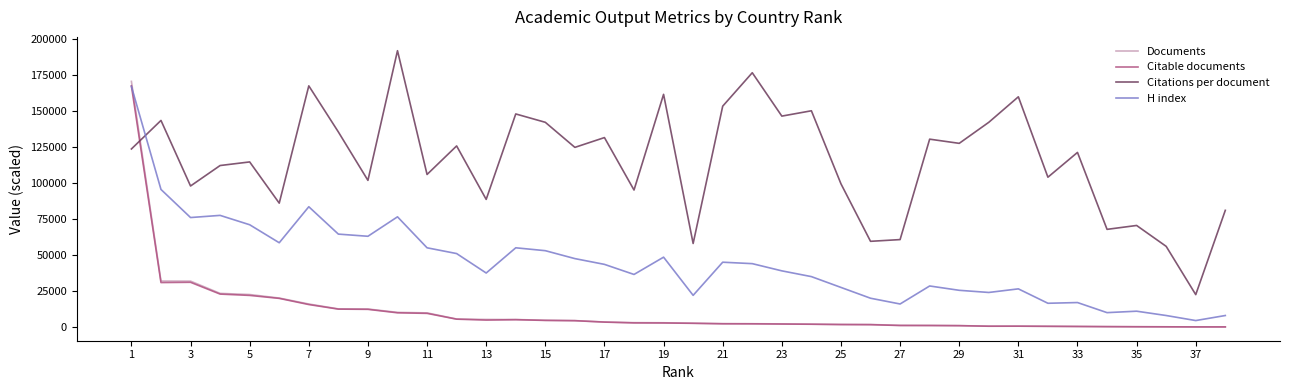

What is the difference between the second highest and minimum values in the Documents series?

31826.0